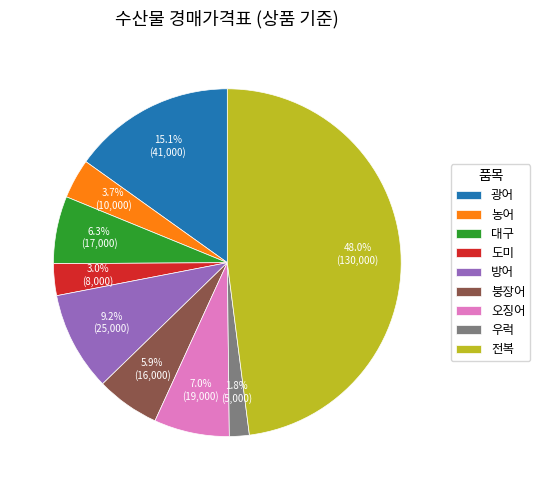

Which has a higher value, 우럭 or 방어?

방어